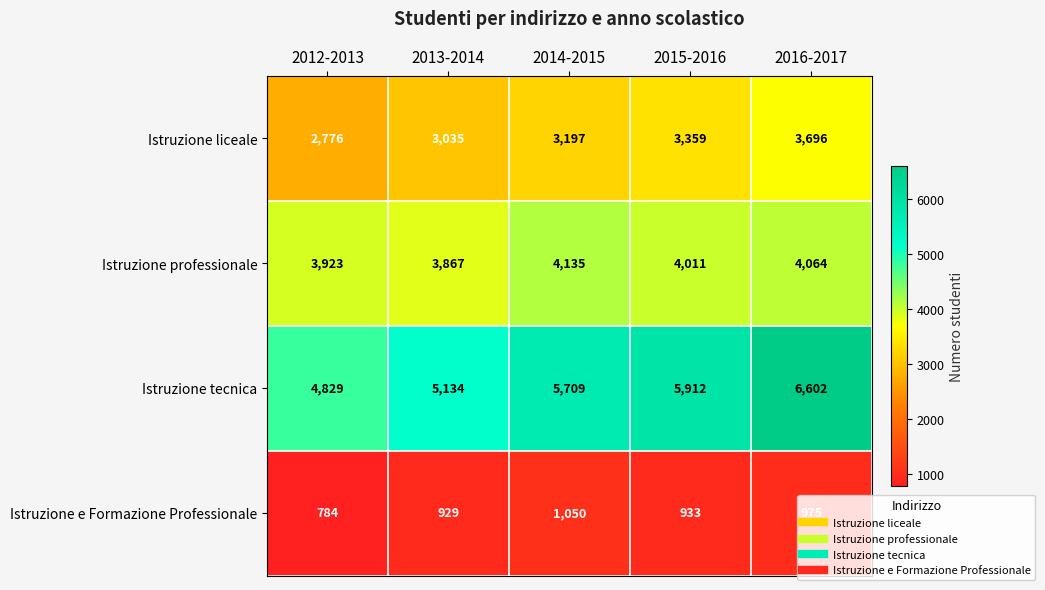

True or false: Istruzione e Formazione Professionale has a value of 933 at 2015-2016.

True